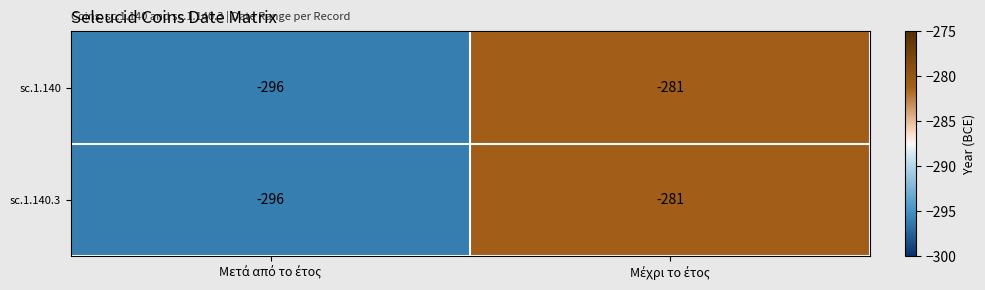

What is the minimum value shown in the chart?

-296